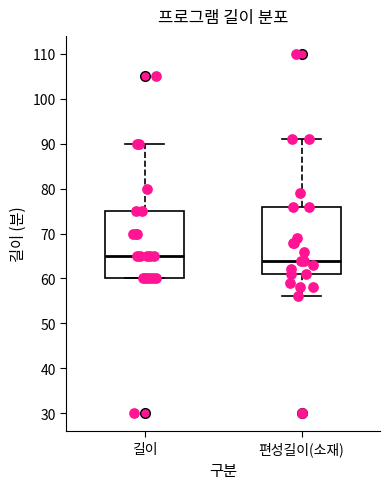

Reading left to right, read every box against the y-axis: the position of its median line, the range the box covers, and the ends of its whiskers. The values are not printed on the chart, so give them approximately, as read against the axis.

길이: median 65, box 60 to 75, whiskers 60 to 90
편성길이(소재): median 64, box 61 to 76, whiskers 56 to 91